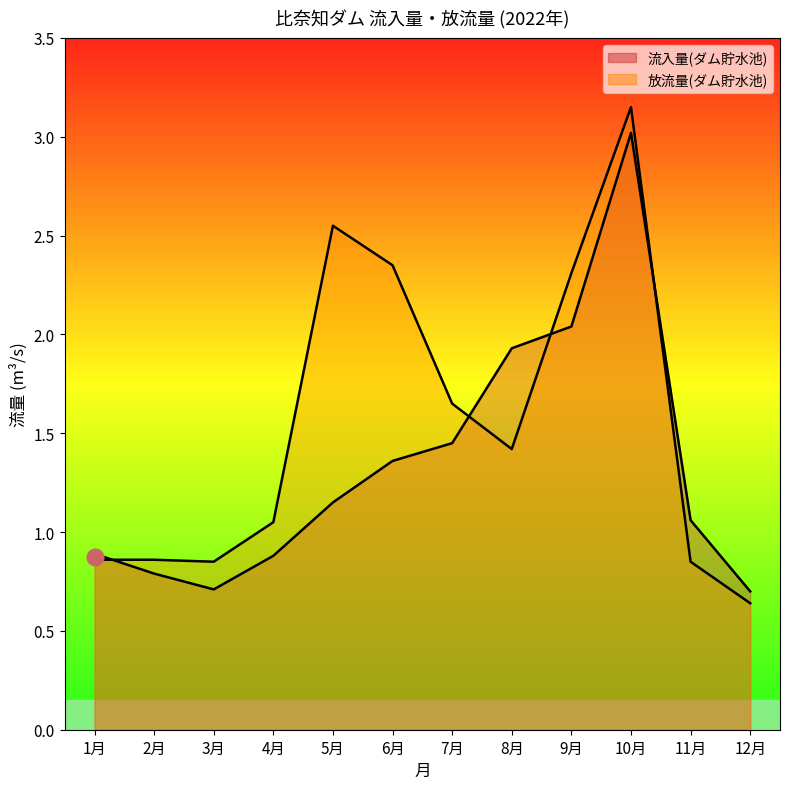

How many data points in 流入量(ダム貯水池) are less than 1?

5